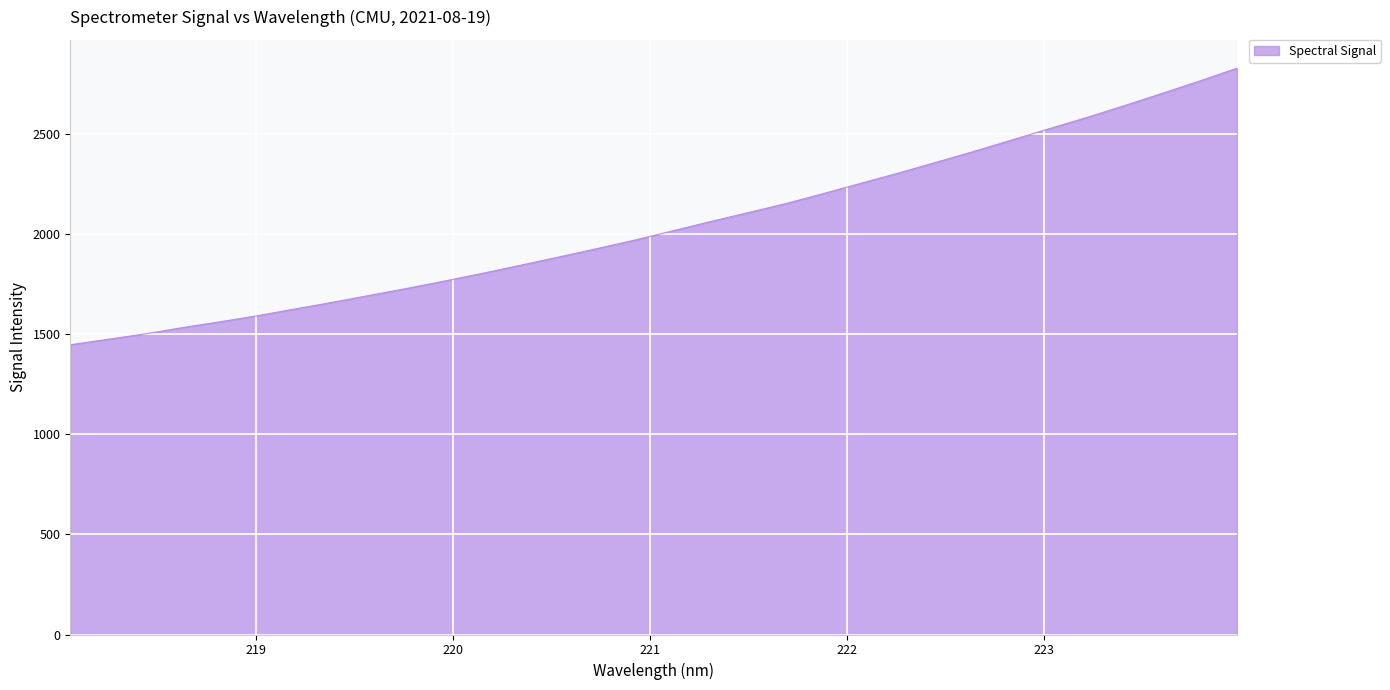

True or false: the data has more than 1 interior local peaks.

False